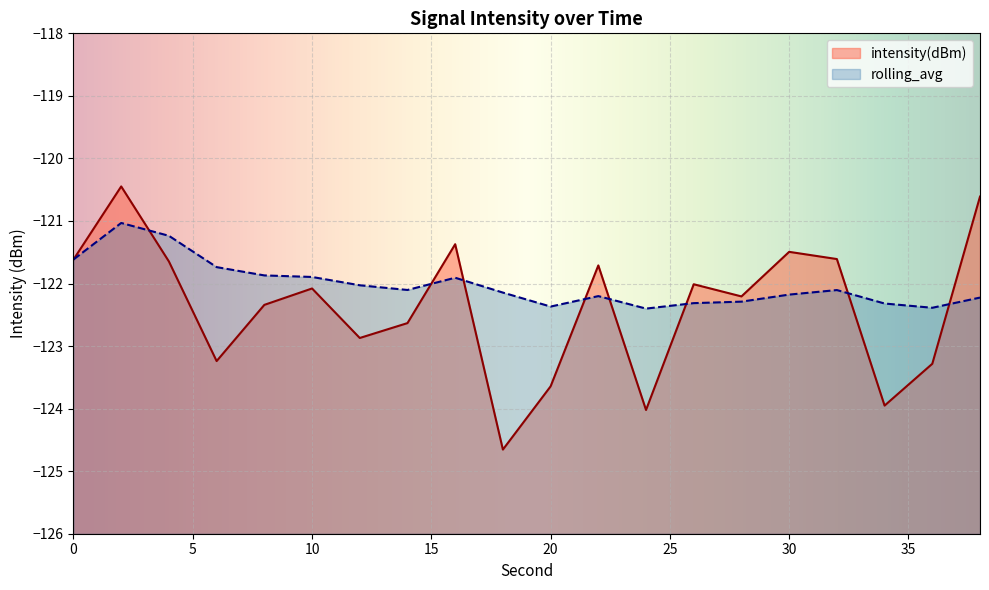

Is it true that intensity(dBm) equals -123.3 at 36?

True